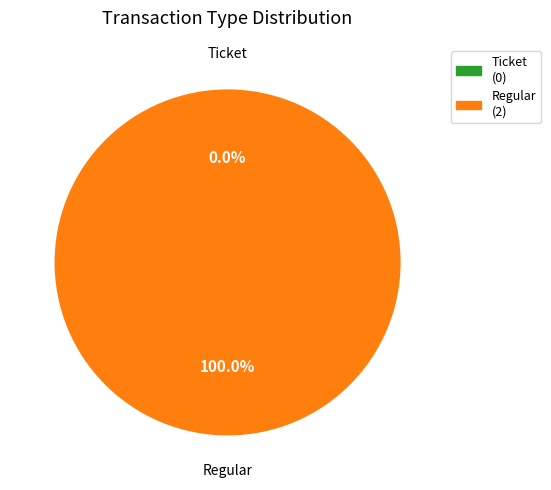

Is there a majority slice in this chart?

Yes